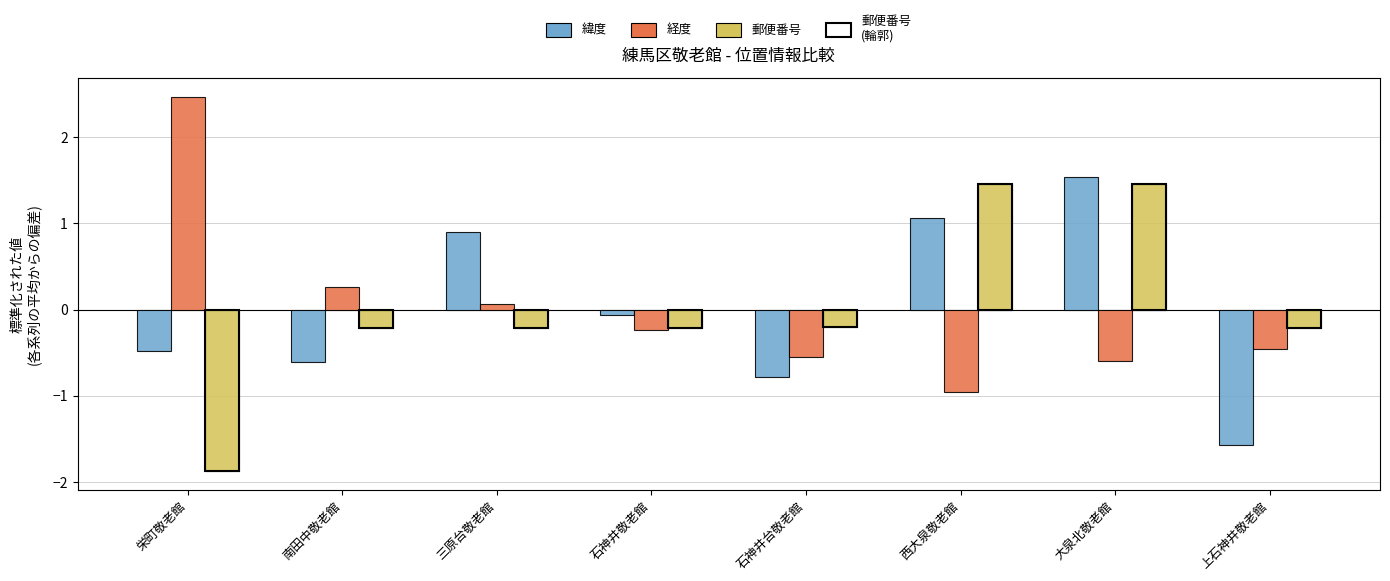

Is the value of 郵便番号 at 西大泉敬老館 greater than the value of 緯度 at 三原台敬老館?

Yes